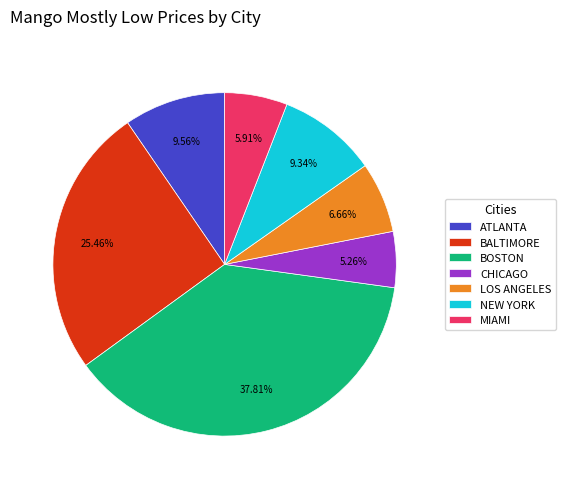

Which has a higher value, ATLANTA or BOSTON?

BOSTON